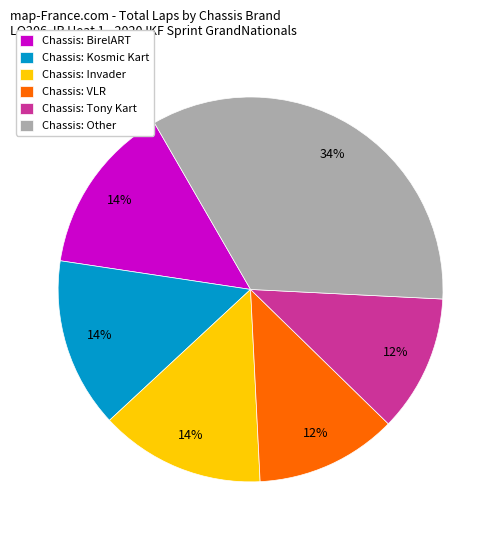

Which category has the biggest portion of the pie?

Chassis: Other